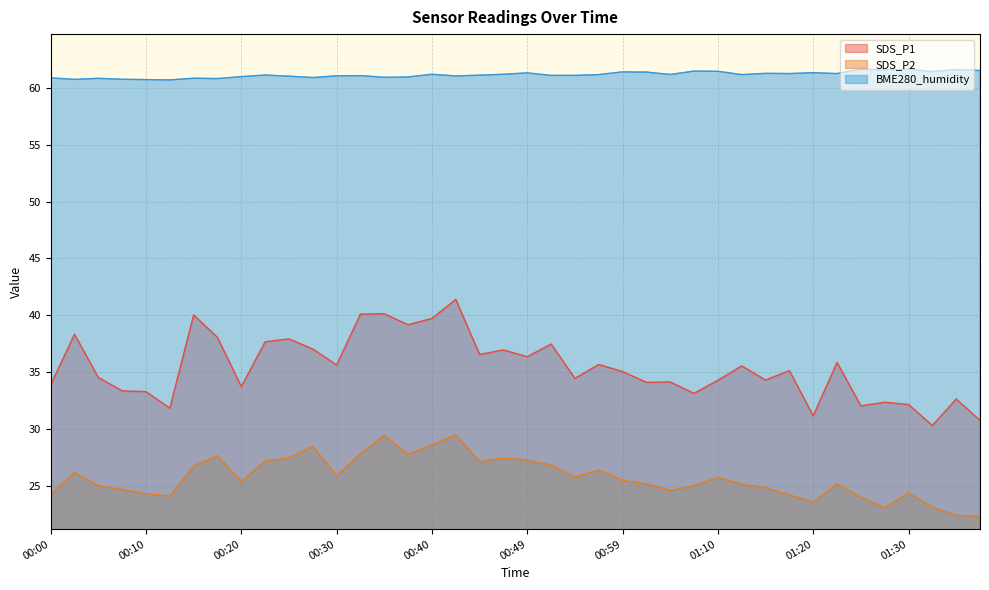

What are all the series names shown in the legend?

SDS_P1, SDS_P2, BME280_humidity